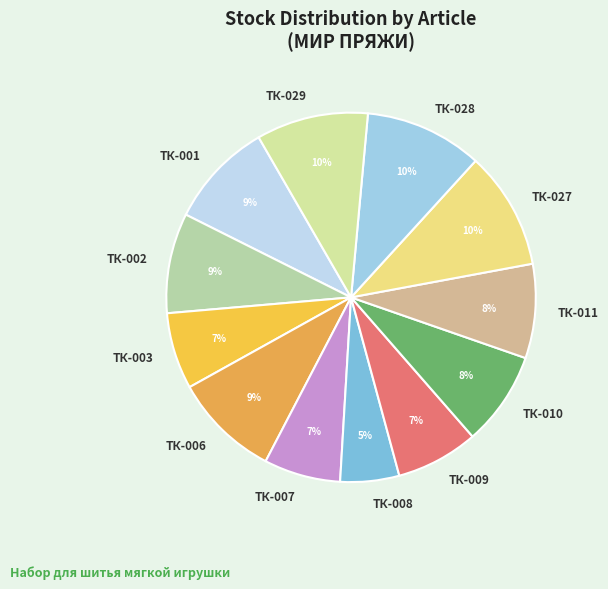

The ТК-029 slice represents 10% of the pie. True or false?

True